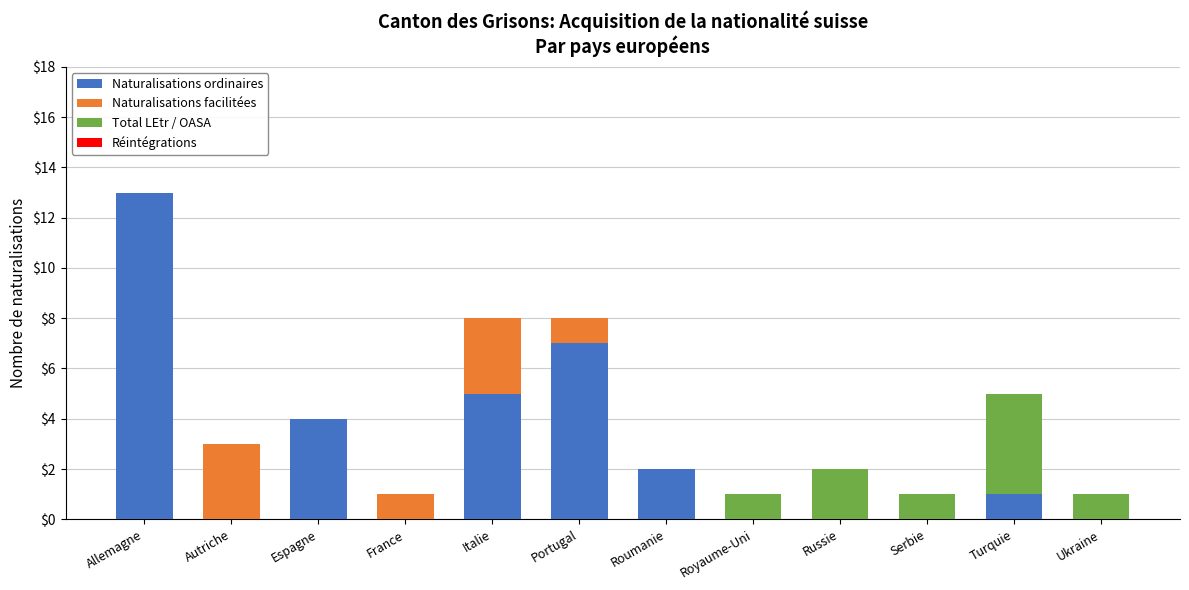

What is the total value across all series at Italie?

8